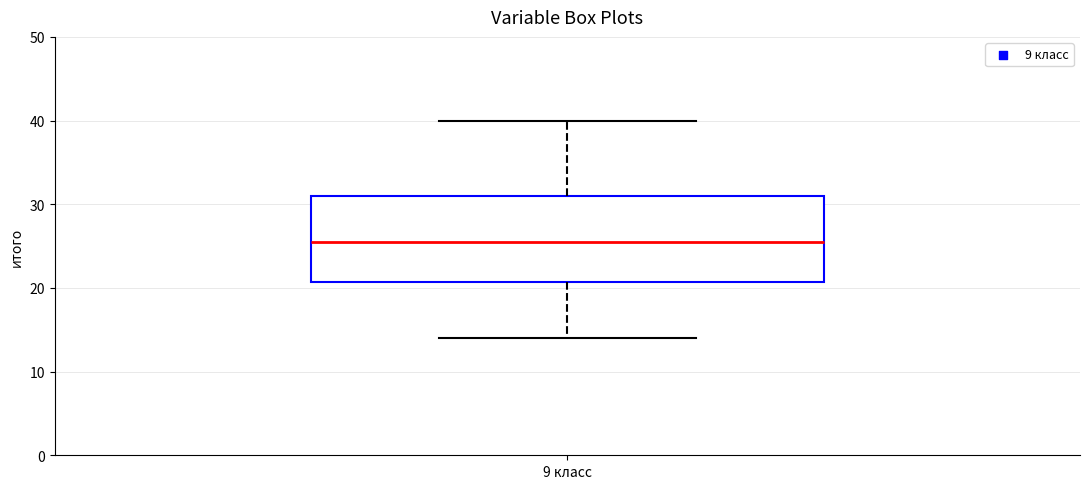

Where is the lower edge of the box for 9 класс on the y-axis? The values are not printed on the chart, so give them approximately, as read against the axis.

21